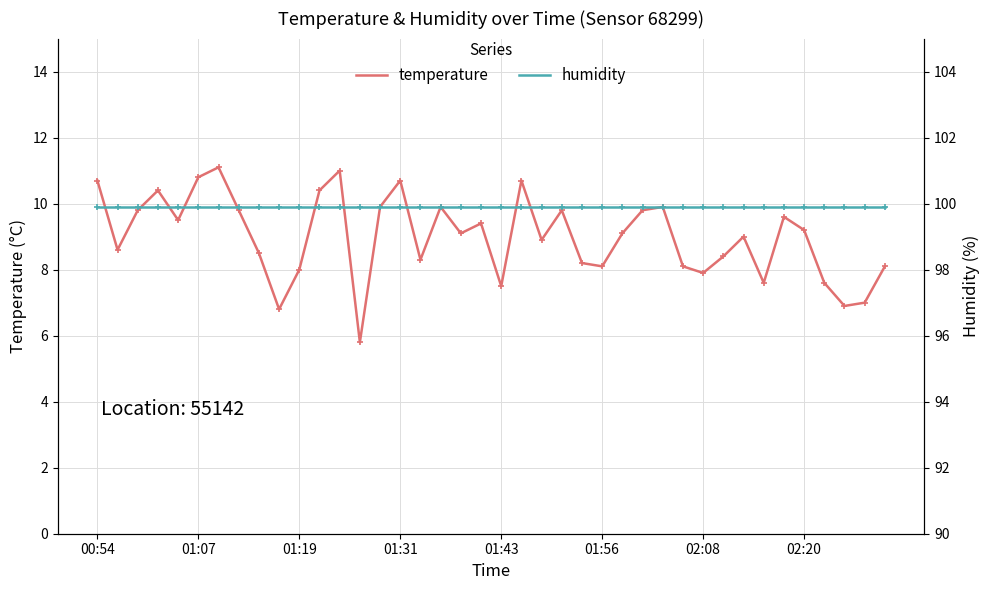

At which label does temperature first exceed 9?

00:54